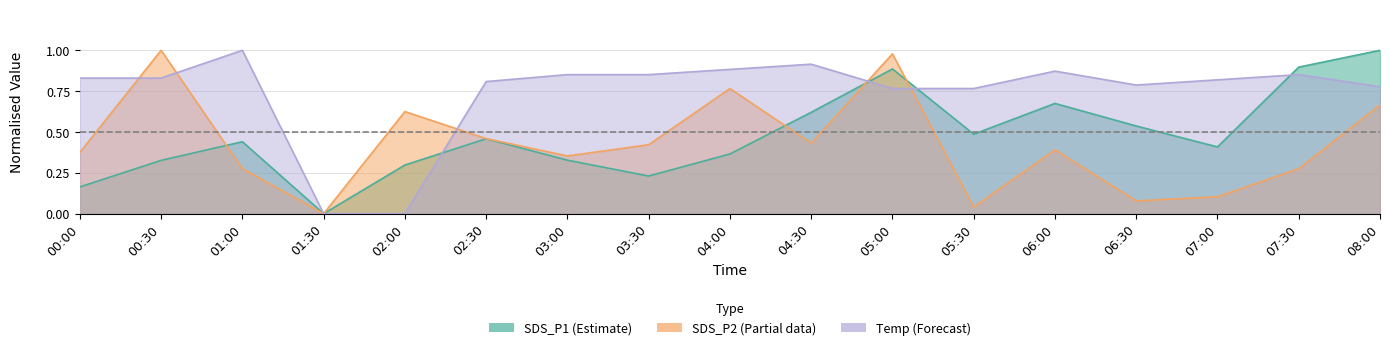

The SDS_P1 series shows 0.5 at 05:30. True or false?

True